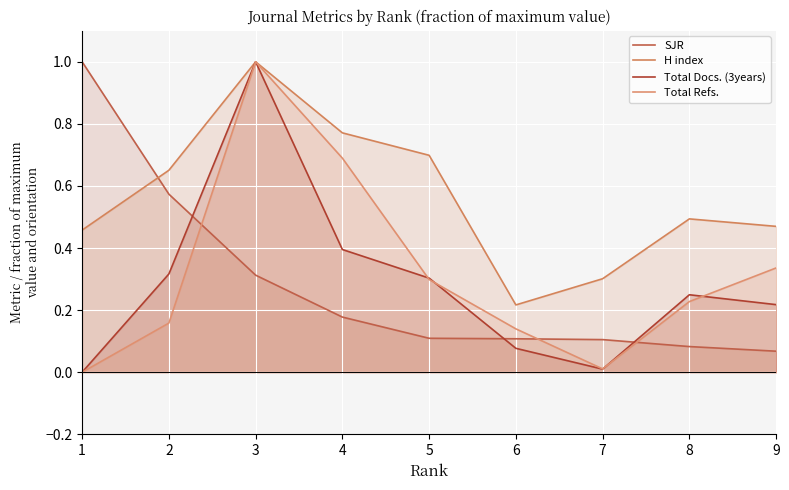

At which label is SJR closest to 0?

9